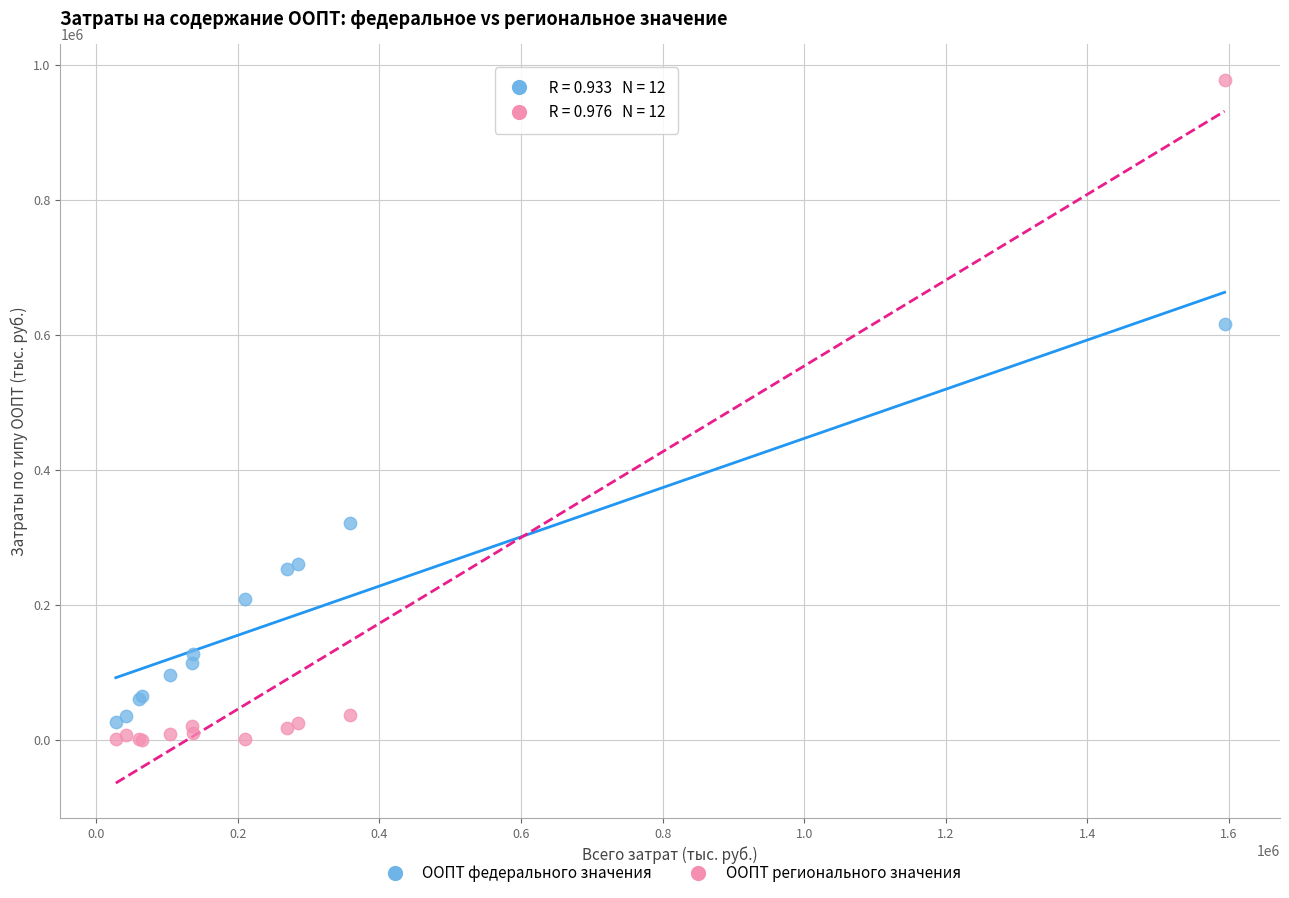

Across all series, what Y value is closest to 489038?

615777.9